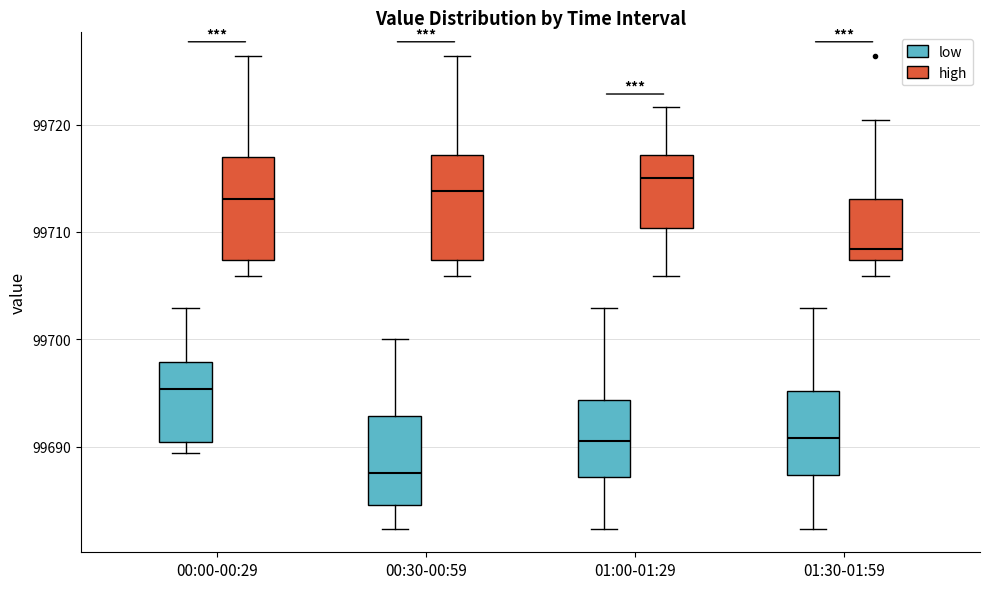

Which box has the highest median line?

01:00-01:29 (high)